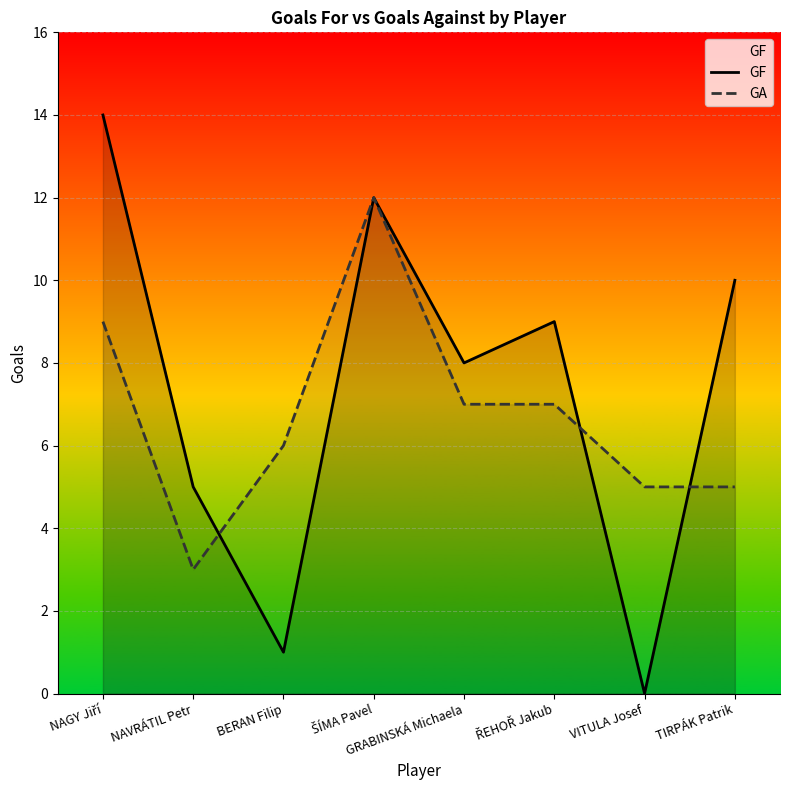

Reading right to left, list all the values displayed in this chart.

GF: TIRPÁK Patrik=10	VITULA Josef=0	ŘEHOŘ Jakub=9	GRABINSKÁ Michaela=8	ŠÍMA Pavel=12	BERAN Filip=1	NAVRÁTIL Petr=5	NAGY Jiří=14
GA: TIRPÁK Patrik=5	VITULA Josef=5	ŘEHOŘ Jakub=7	GRABINSKÁ Michaela=7	ŠÍMA Pavel=12	BERAN Filip=6	NAVRÁTIL Petr=3	NAGY Jiří=9